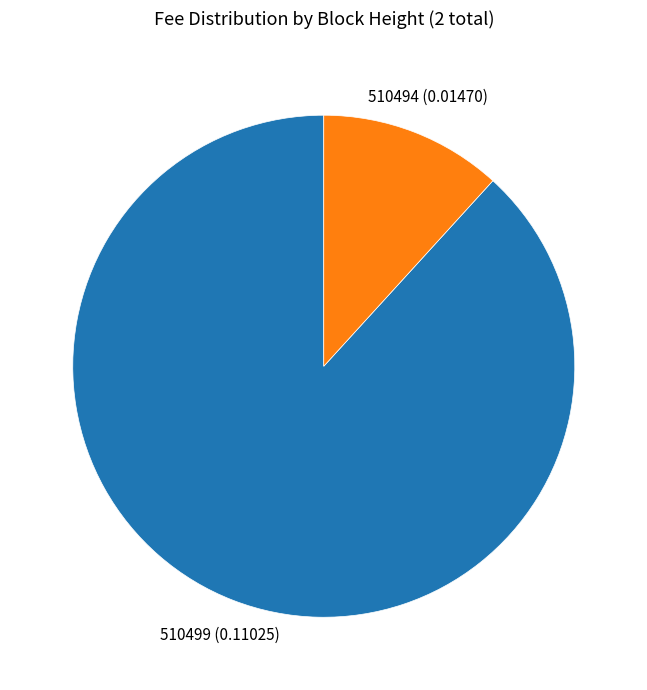

Which category accounts for the majority?

510499